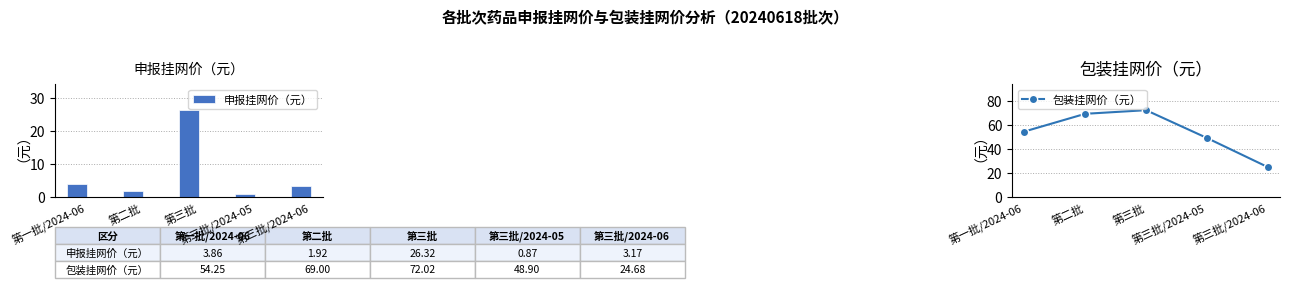

How many data points in 包装挂网价（元） are above 54?

3